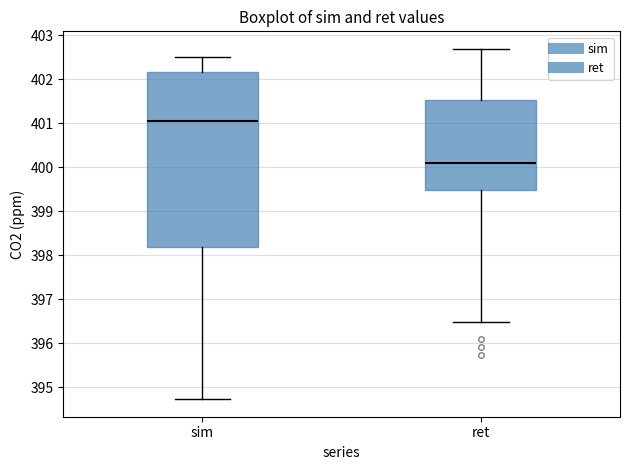

Reading left to right, transcribe this box plot: for each box, give where its median line is, the range the box spans, and where its two whiskers end, as read against the y-axis. The values are not printed on the chart, so give them approximately, as read against the axis.

sim: median 401.1, box 398.2 to 402.2, whiskers 394.7 to 402.5
ret: median 400.1, box 399.5 to 401.5, whiskers 396.5 to 402.7